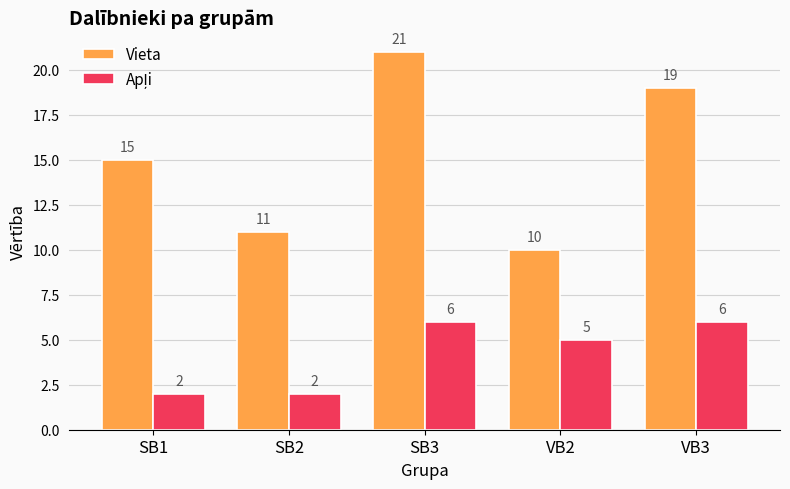

What is the spread (max minus min) of values at SB1?

13